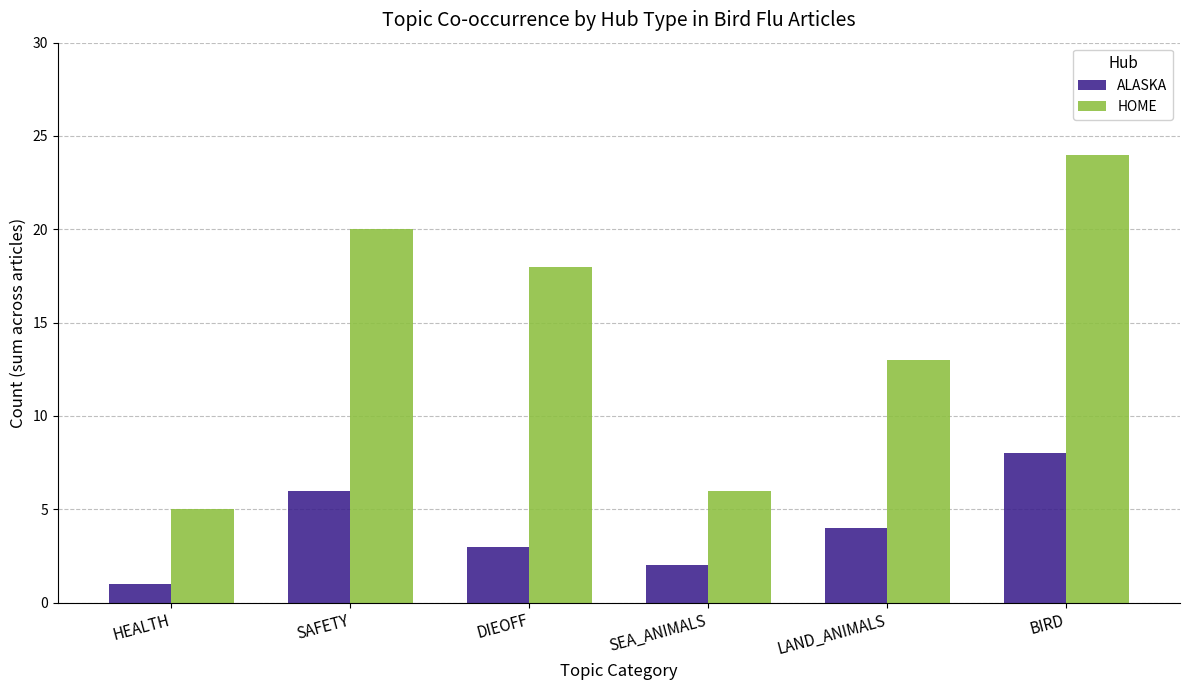

Which category has the highest value across all series?

BIRD